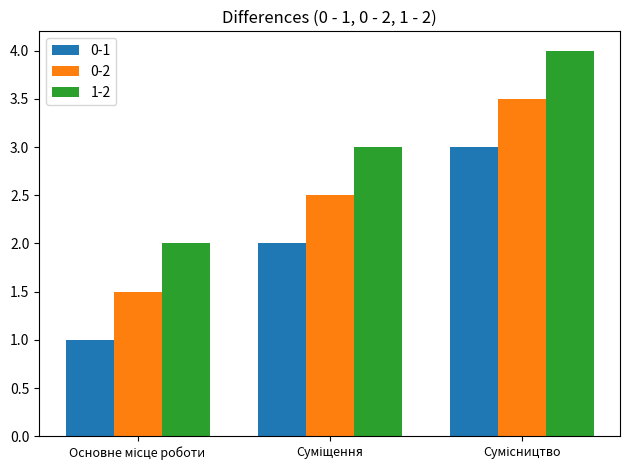

List the series in order of their peak value, highest first.

1-2, 0-2, 0-1